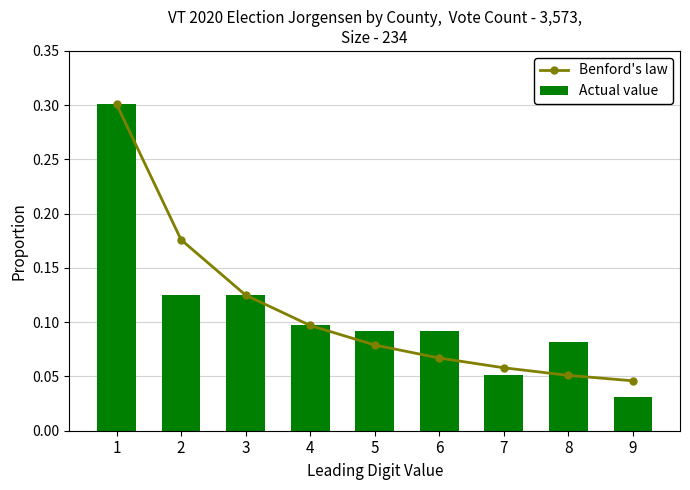

Reading right to left, extract all data points from this chart.

Benford's law: 9=0.0	8=0.1	7=0.1	6=0.1	5=0.1	4=0.1	3=0.1	2=0.2	1=0.3
Actual value: 9=0.0	8=0.1	7=0.1	6=0.1	5=0.1	4=0.1	3=0.1	2=0.1	1=0.3